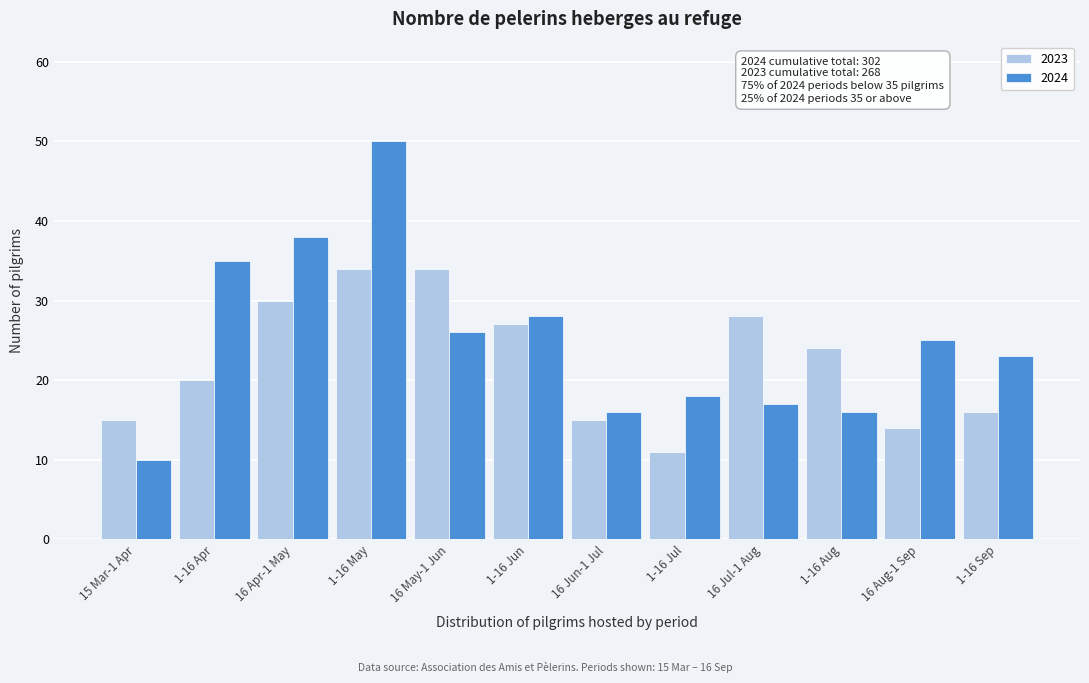

Reading left to right, transcribe all the data shown in this chart.

2023: 15	20	30	34	34	27	15	11	28	24	14	16
2024: 10	35	38	50	26	28	16	18	17	16	25	23